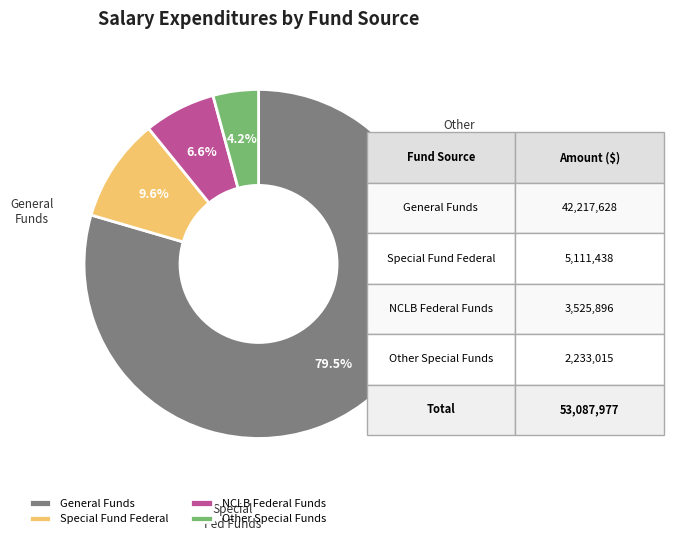

What percentage is NOT represented by NCLB Federal Funds?

93.4%